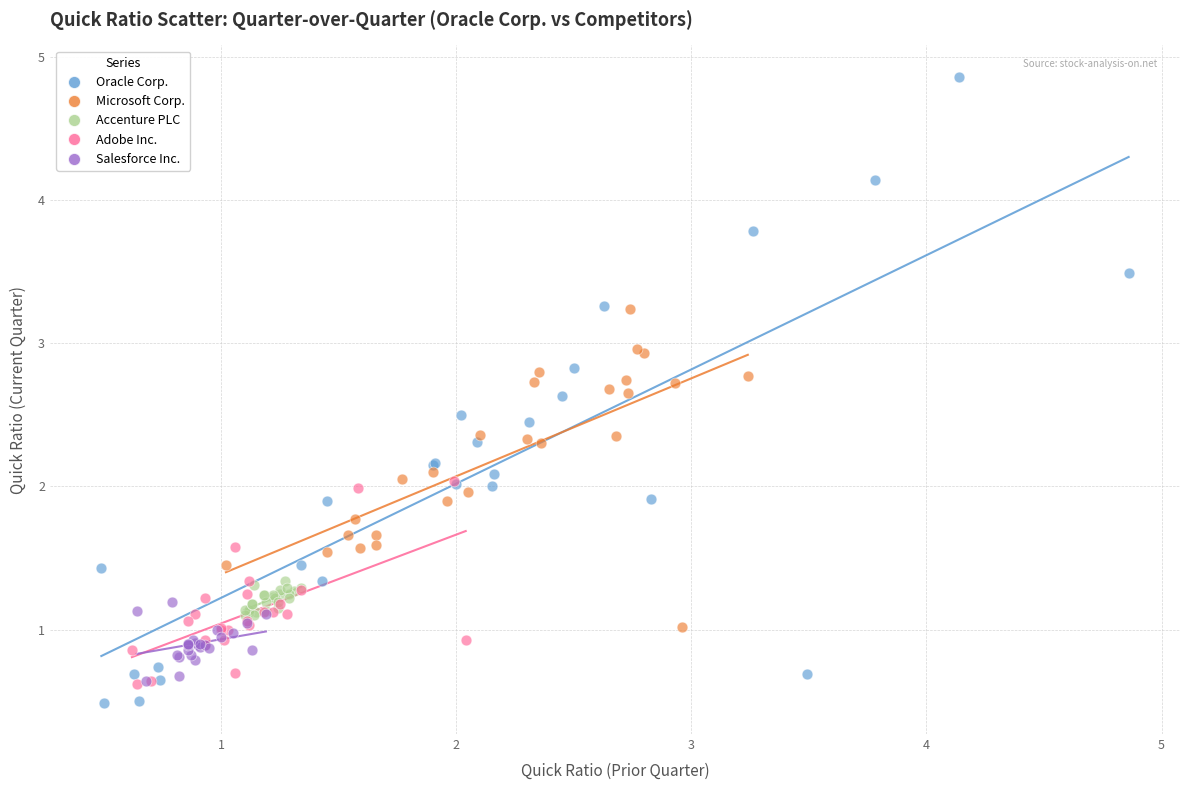

Which series has the widest spread of Y values?

Oracle Corp.